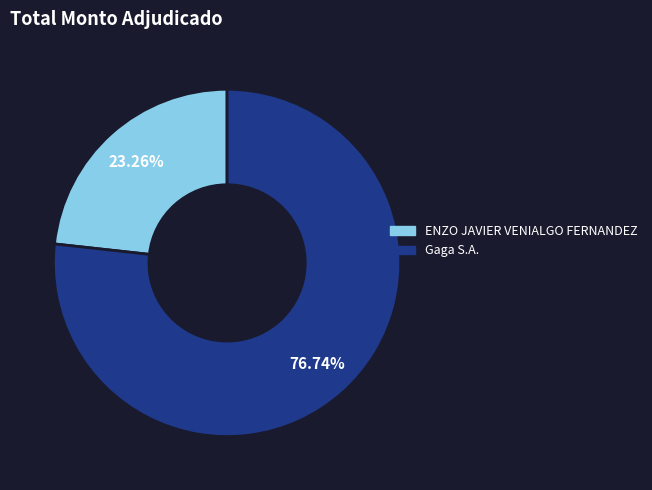

Approximately how many times larger is the value at Gaga S.A. compared to ENZO JAVIER VENIALGO FERNANDEZ?

3.3